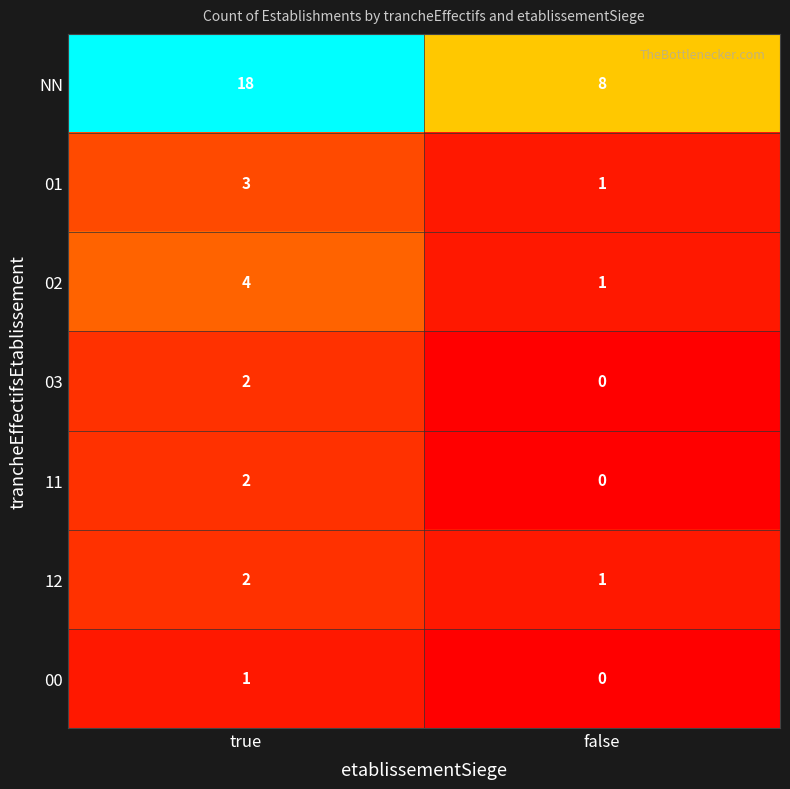

How many data points does each series have?

2